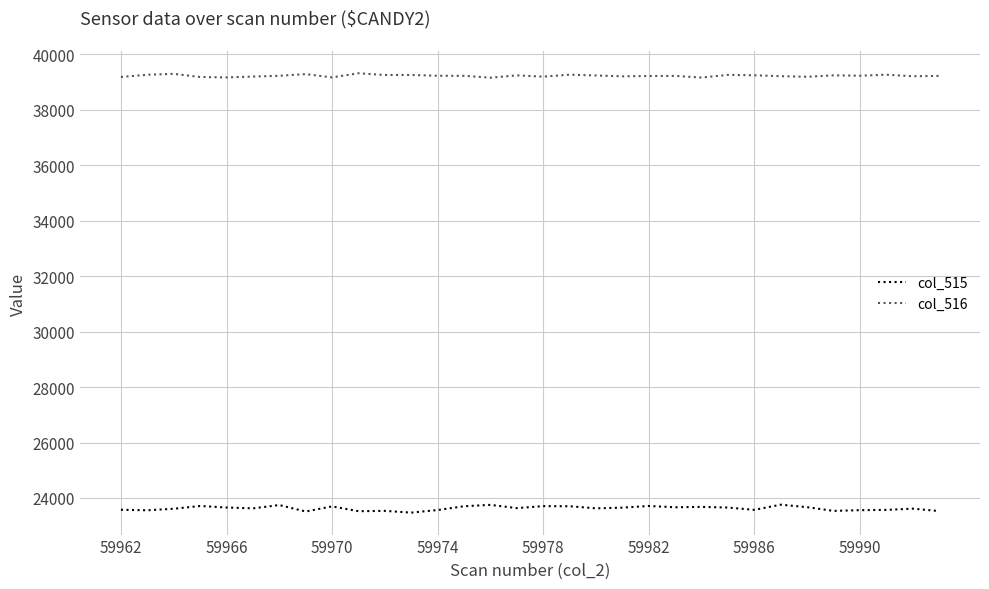

Which series has the largest total across all categories?

col_516